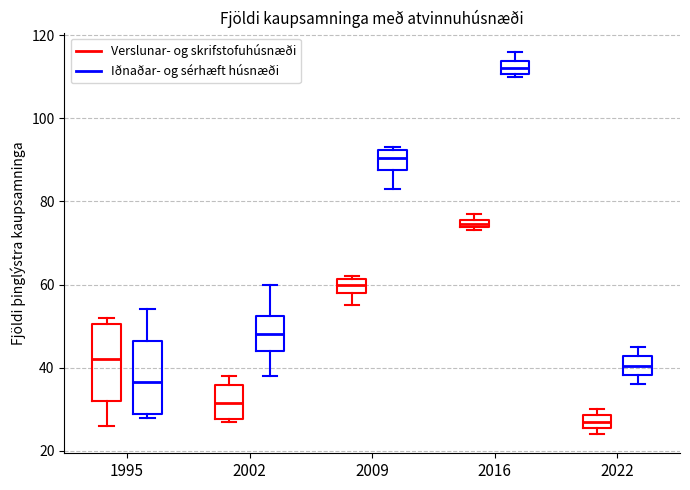

Where does the median line of the box for 1995 (Iðnaðar- og sérhæft húsnæði) sit on the y-axis? The values are not printed on the chart, so give them approximately, as read against the axis.

36